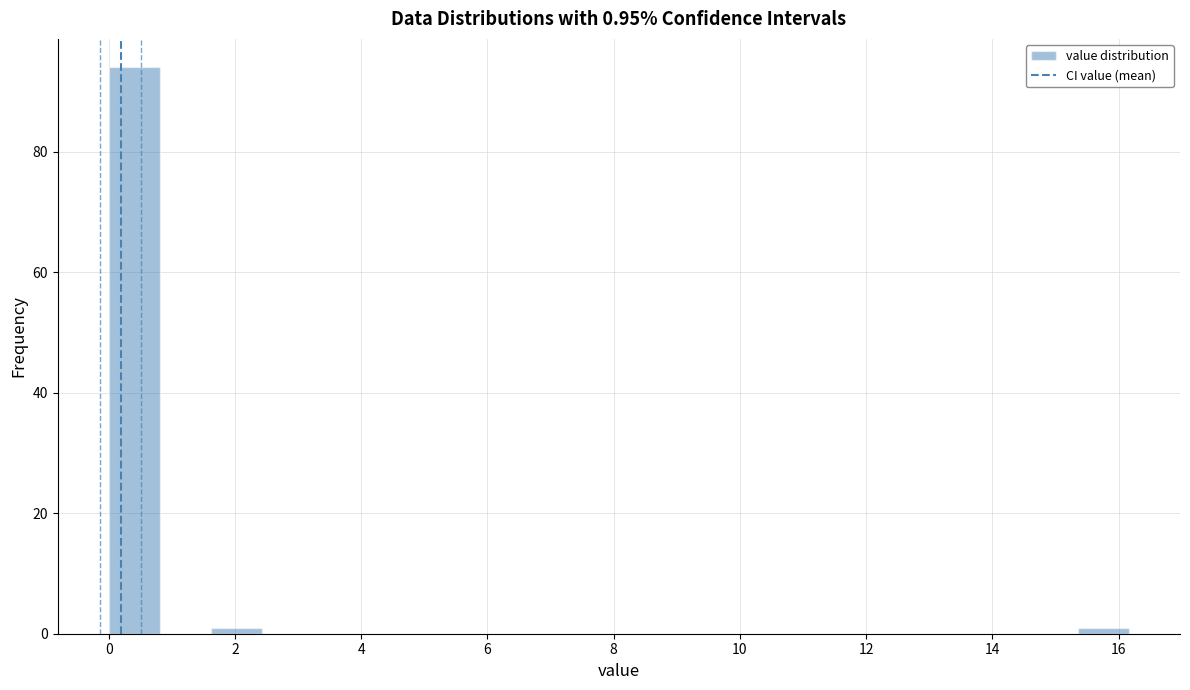

Over which range of the x-axis is the bar tallest?

0.0 to 0.8